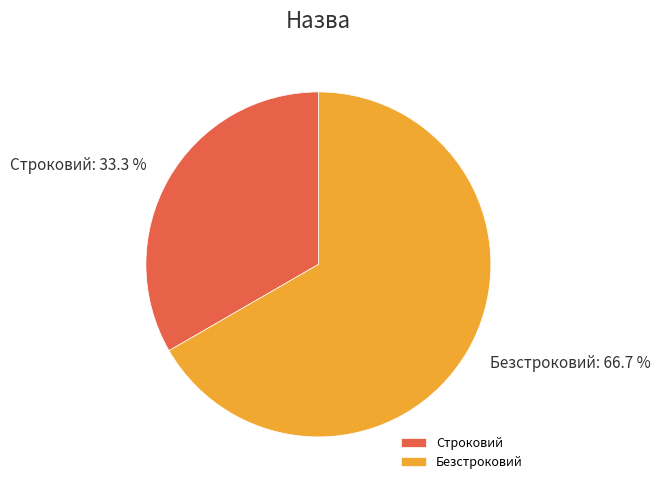

The Безстроковий slice represents 81% of the pie. True or false?

False